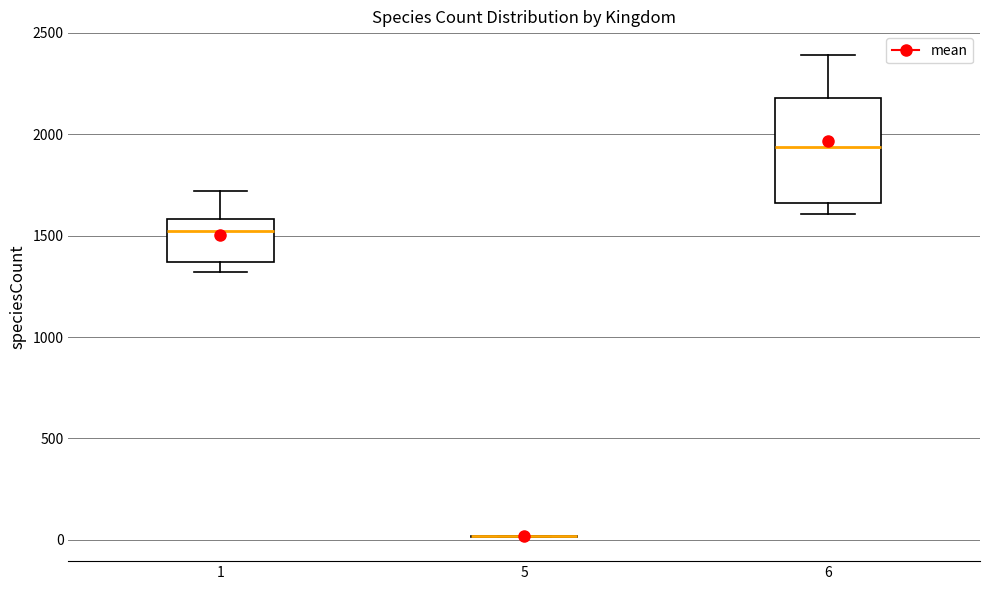

Which box is the tallest, from its lower edge to its upper edge?

6